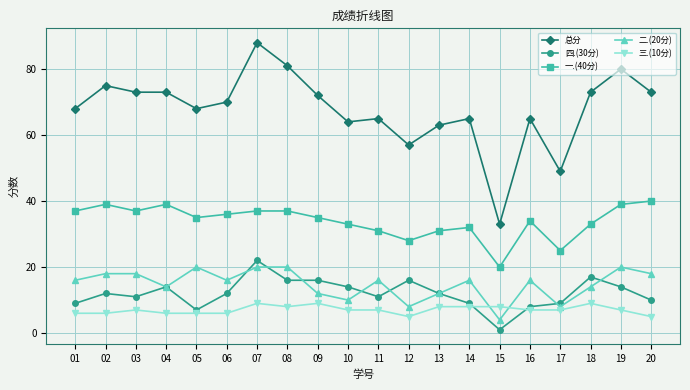

What is the greatest value displayed?

88